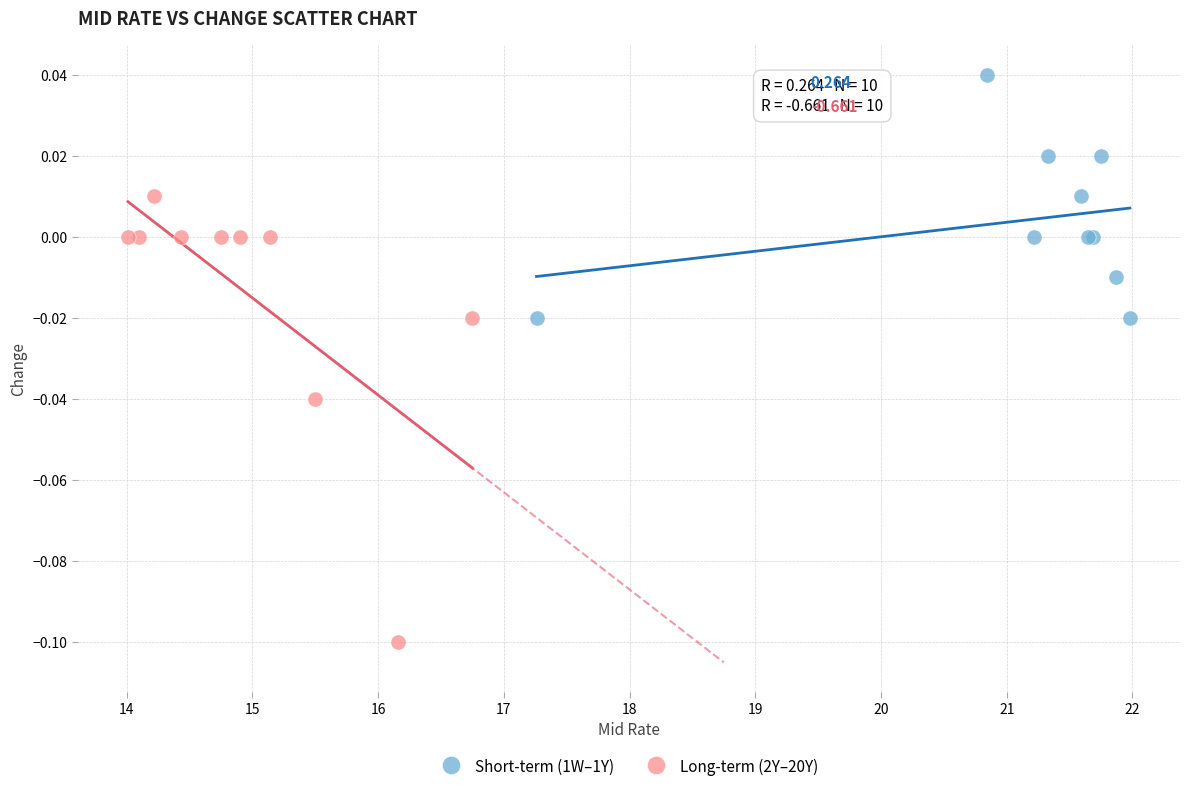

Which series reaches the maximum Y coordinate?

Short-term (1W–1Y)